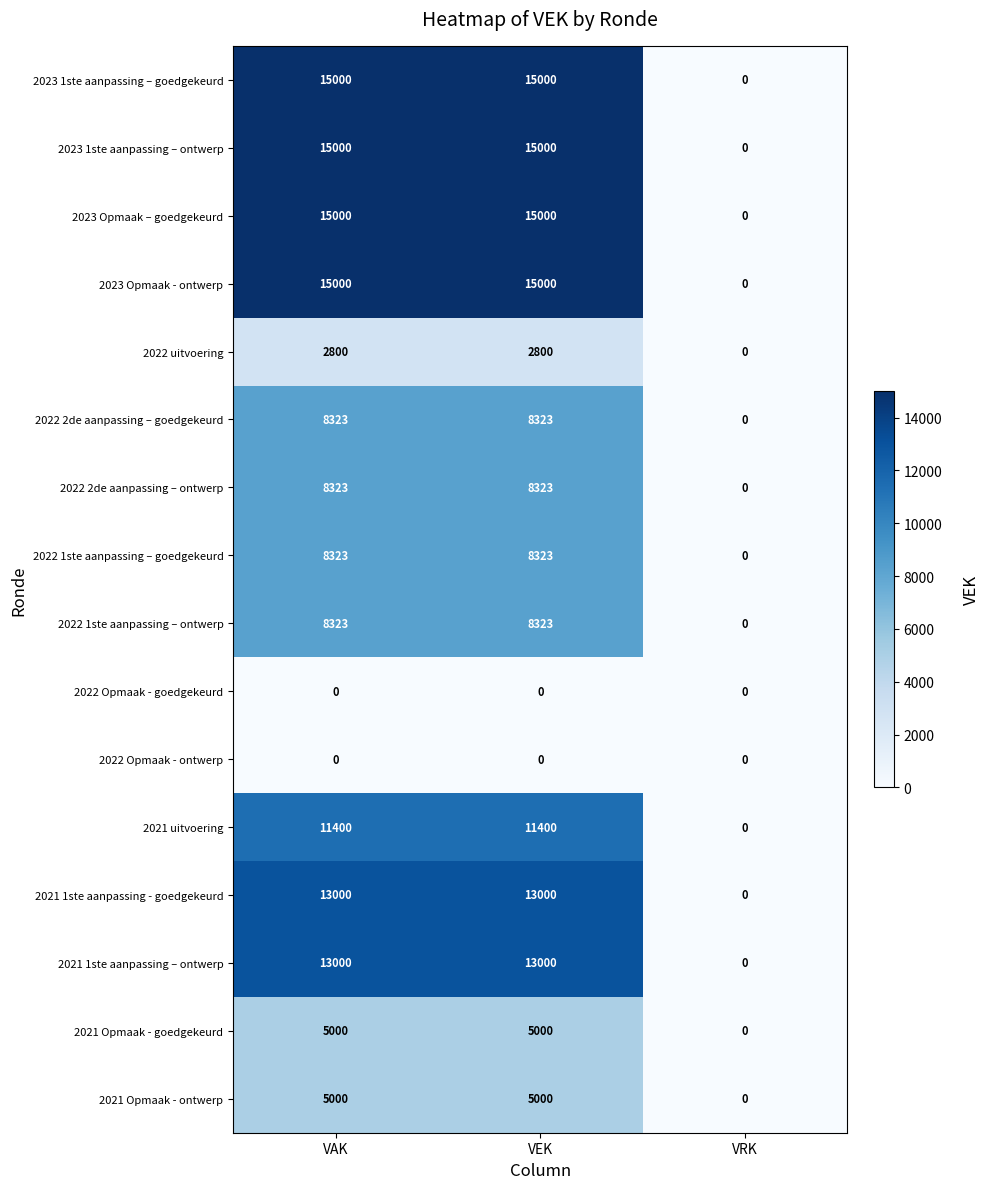

What is the spread (max minus min) of values at VAK?

15000